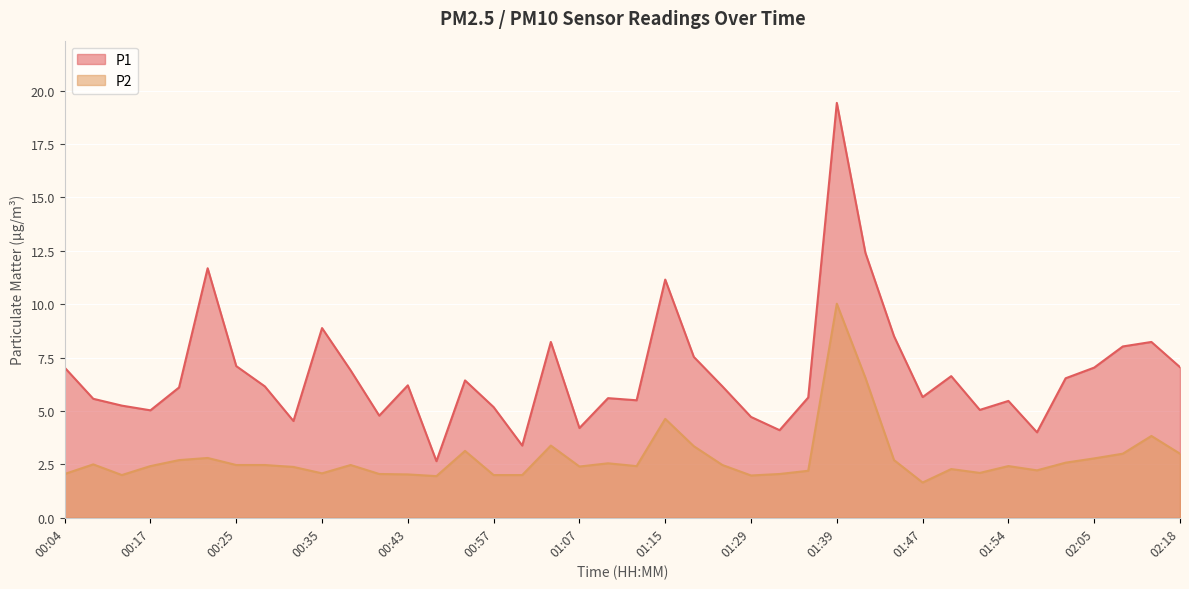

Does the chart display data point markers on the line(s)?

No